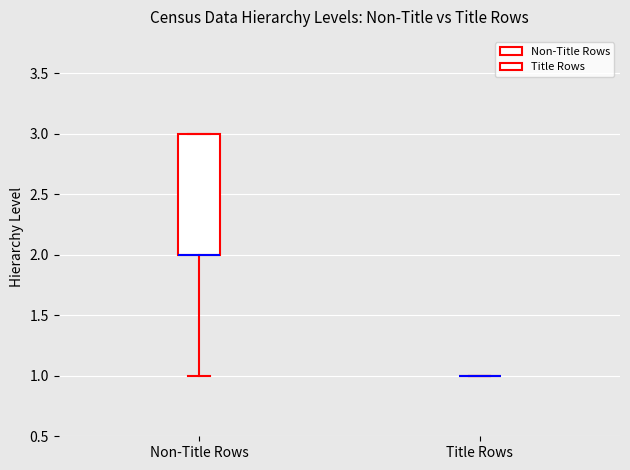

Reading left to right, transcribe this box plot: for each box, give where its median line is, the range the box spans, and where its two whiskers end, as read against the y-axis. The values are not printed on the chart, so give them approximately, as read against the axis.

Non-Title Rows: median 2 (drawn on the box's lower edge), box 2 to 3, whiskers 1 to 3
Title Rows: box collapsed to a line at 1, whiskers 1 to 1